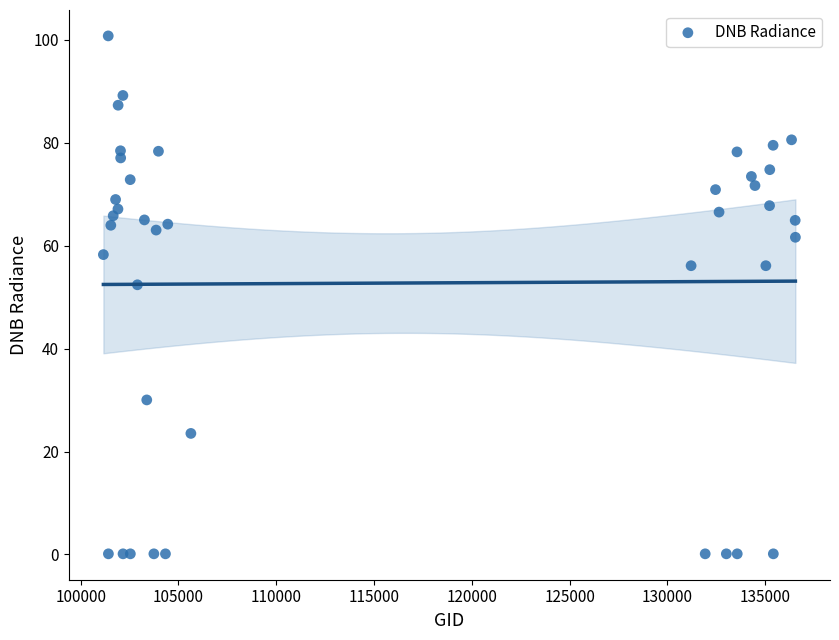

What Y value in the scatter plot is closest to 50?

52.4